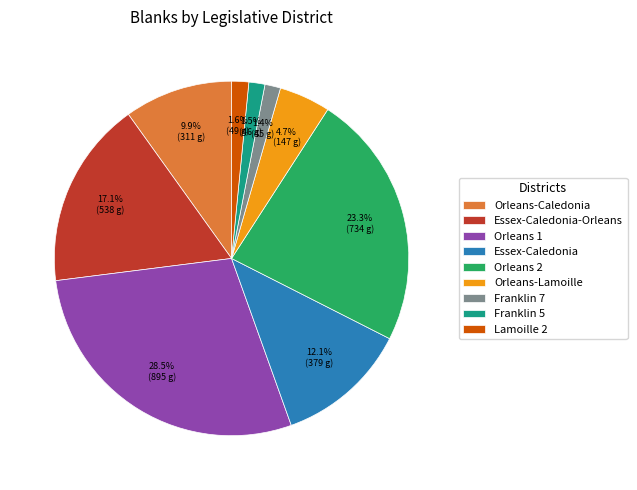

Which has a higher value, Orleans-Lamoille or Franklin 7?

Orleans-Lamoille